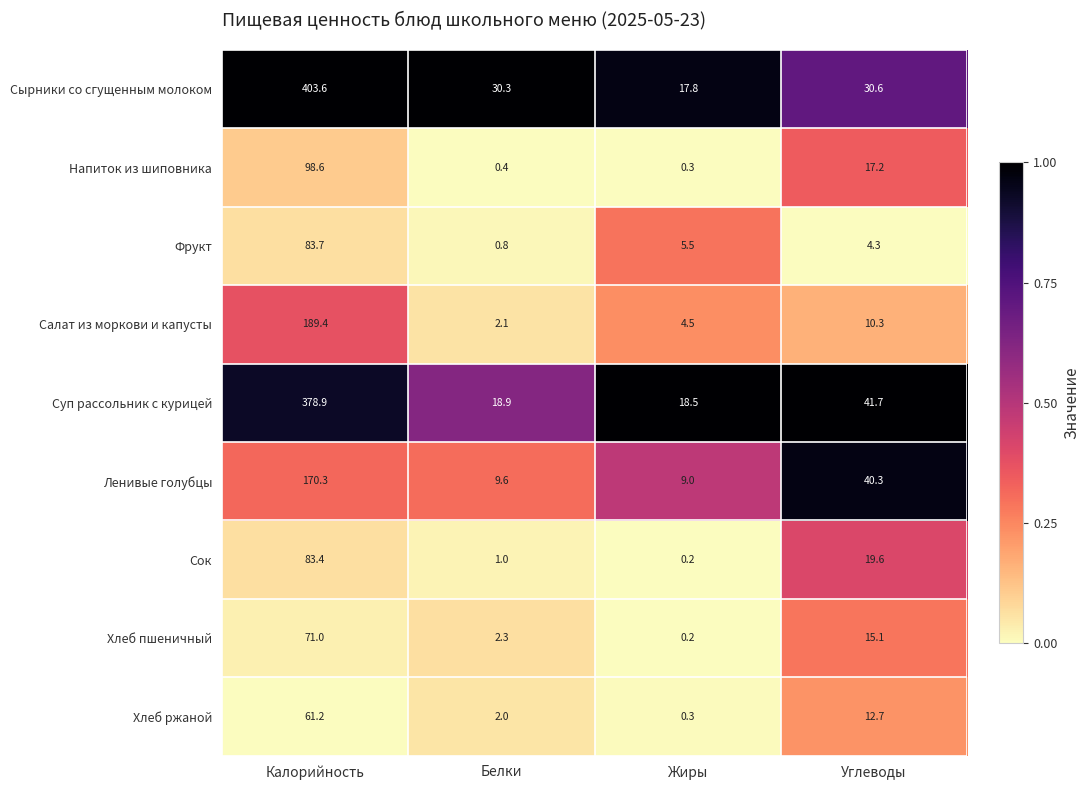

Which series has the largest range (max minus min)?

Сырники со сгущенным молоком